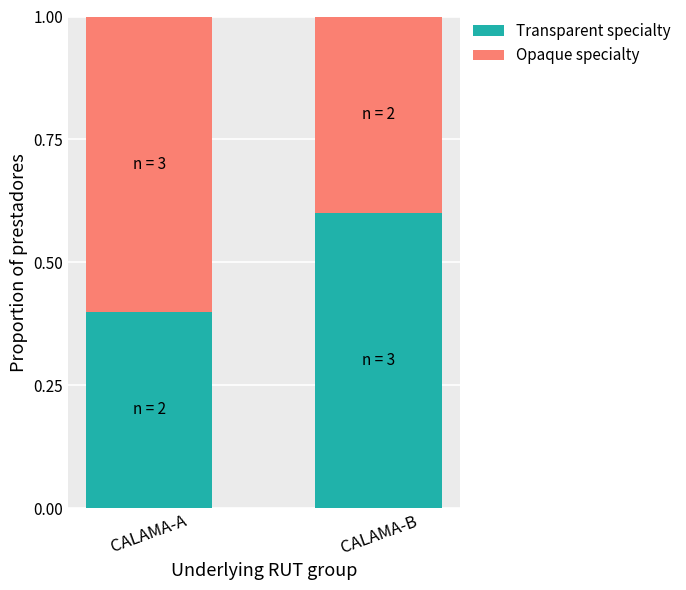

The value of Transparent specialty at CALAMA-A is 0.7. True or false?

False